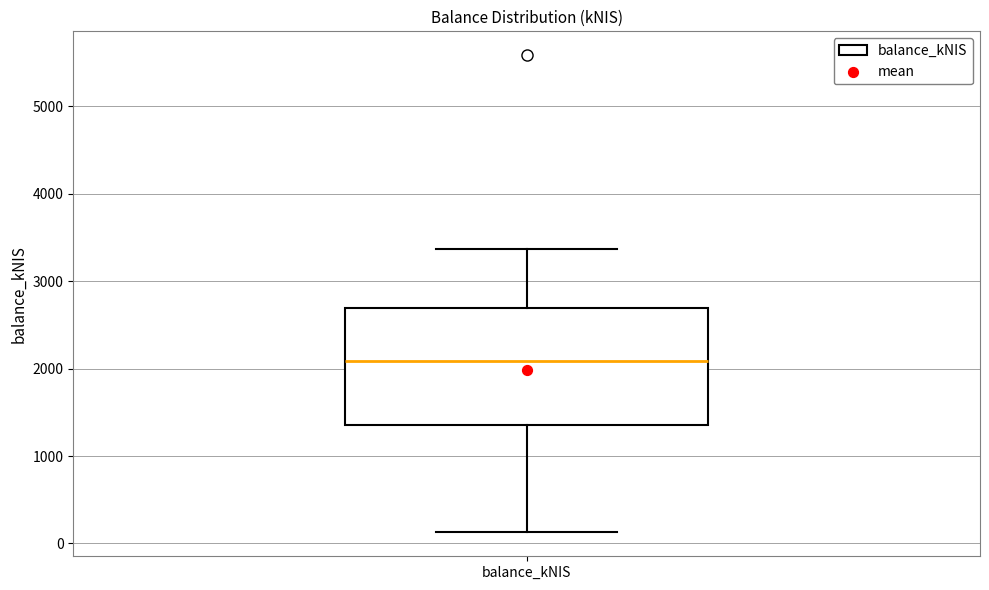

Transcribe this box plot: give where the median line is, the range the box spans, and where the two whiskers end, as read against the y-axis. The values are not printed on the chart, so give them approximately, as read against the axis.

median 2100, box 1400 to 2700, whiskers 100 to 3400